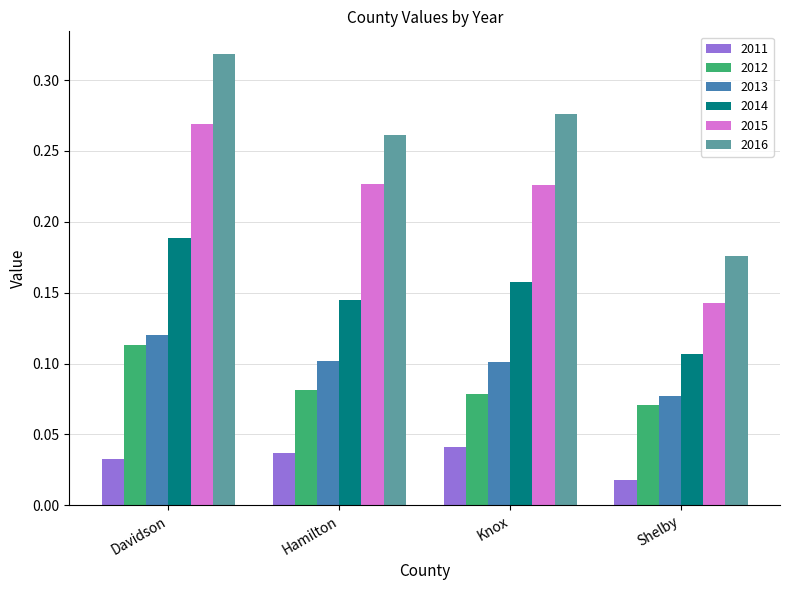

At how many categories does at least one series exceed 0?

4